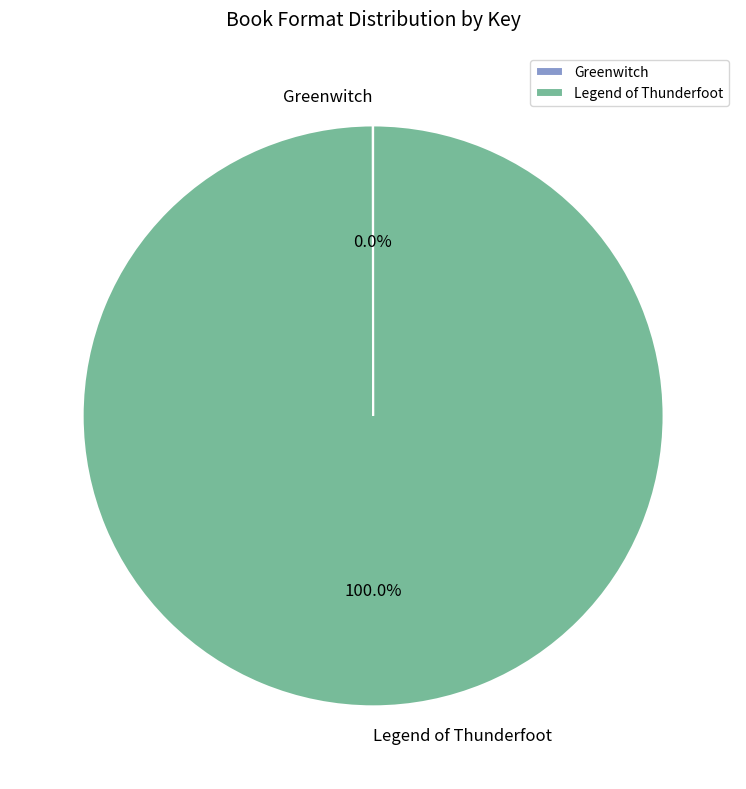

Which slice represents more than half of the pie?

Legend of Thunderfoot